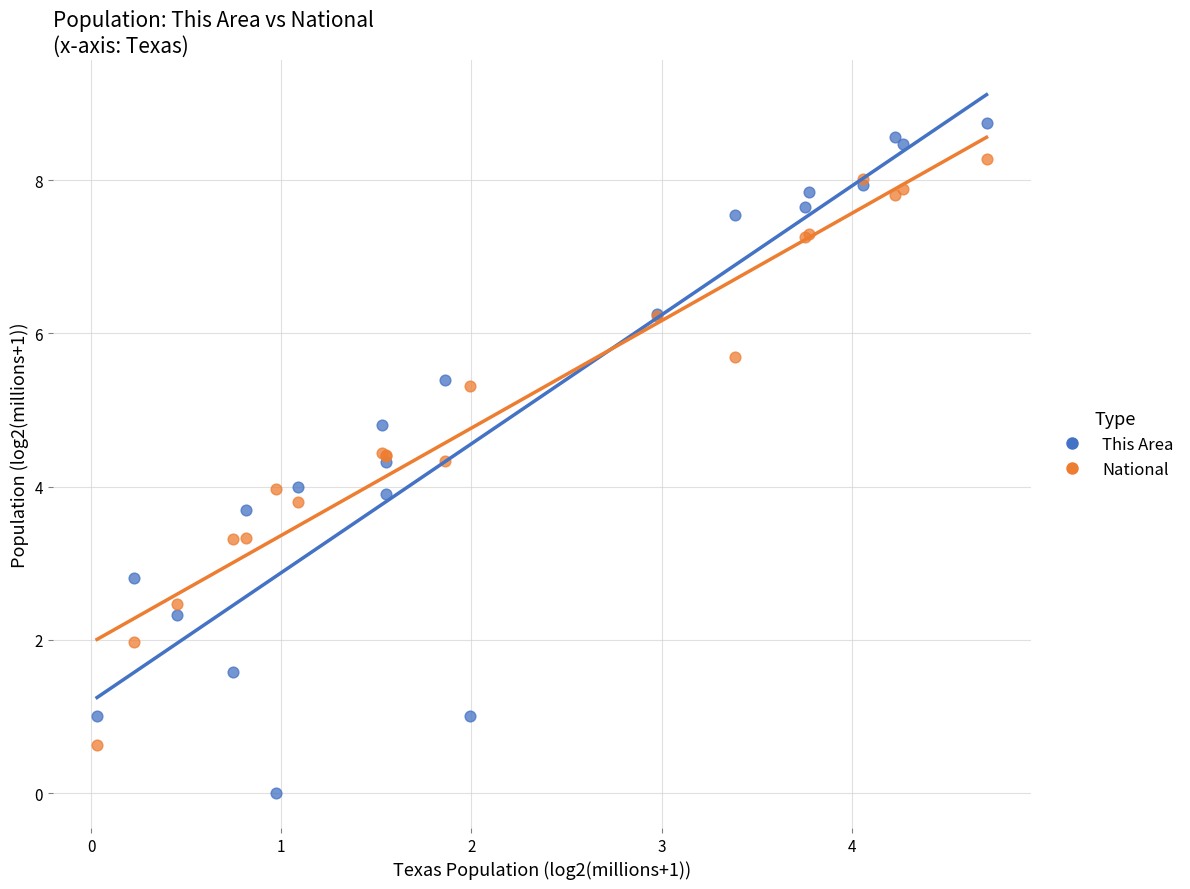

Which series contains the lowest Y value?

This Area